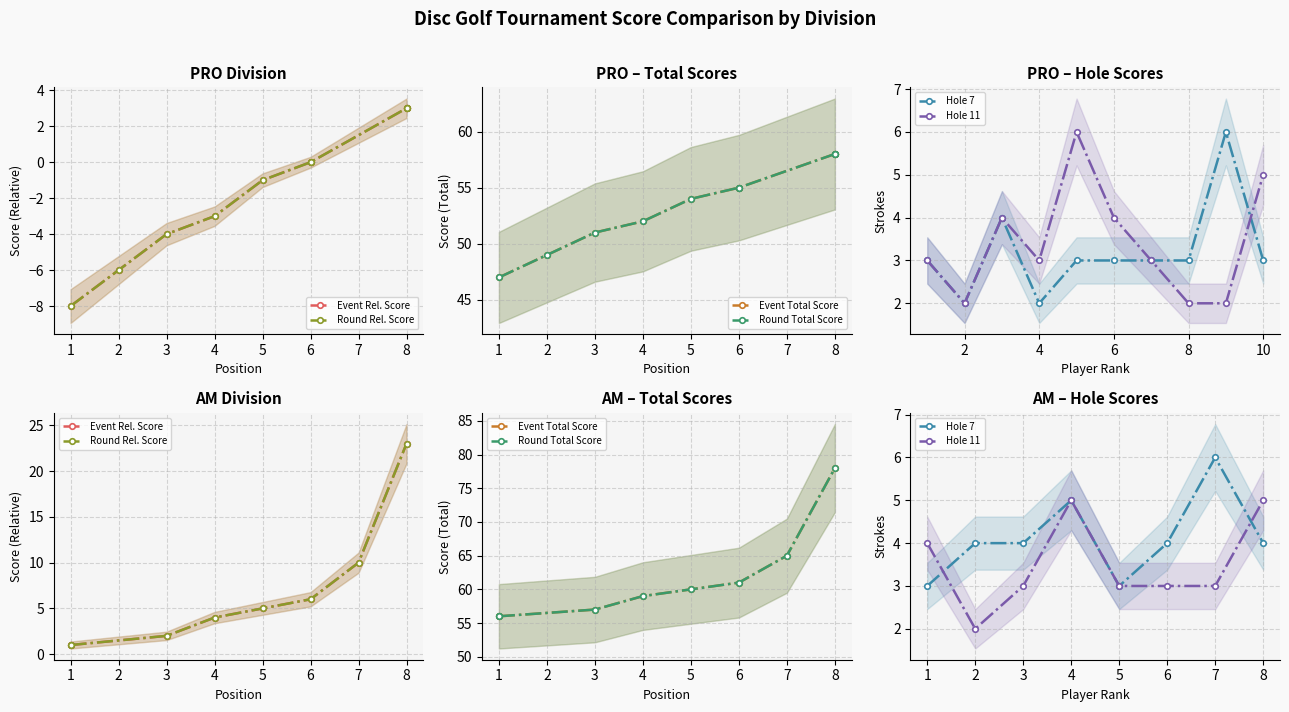

True or false: Event Rel. Score and Hole 7 intersect in this chart.

True